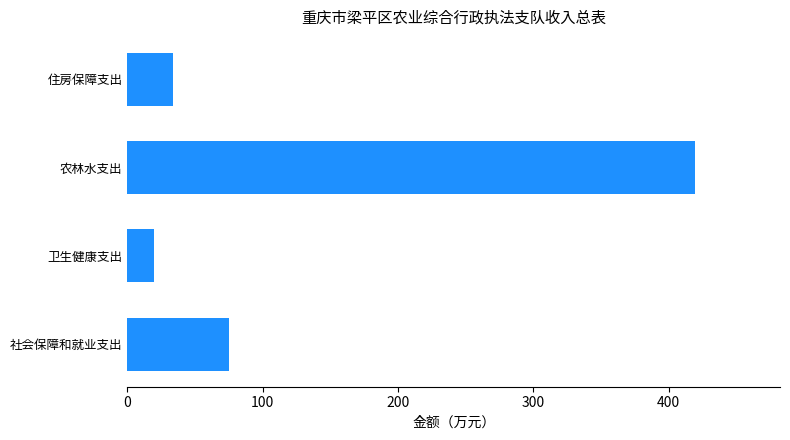

What is the minimum value shown in the chart?

19.4